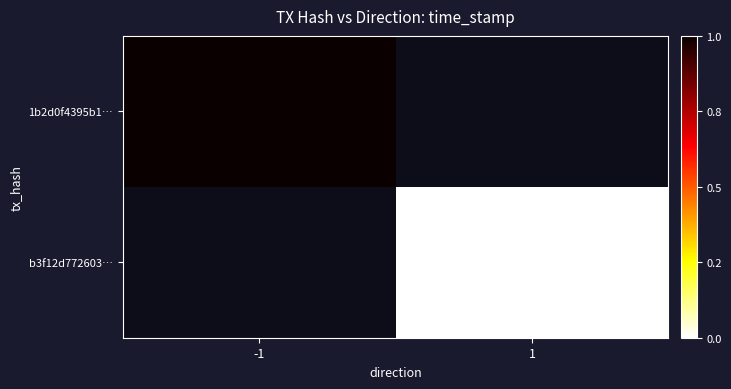

List the labels in order of 1b2d0f4395b1… value, largest first.

-1, 1